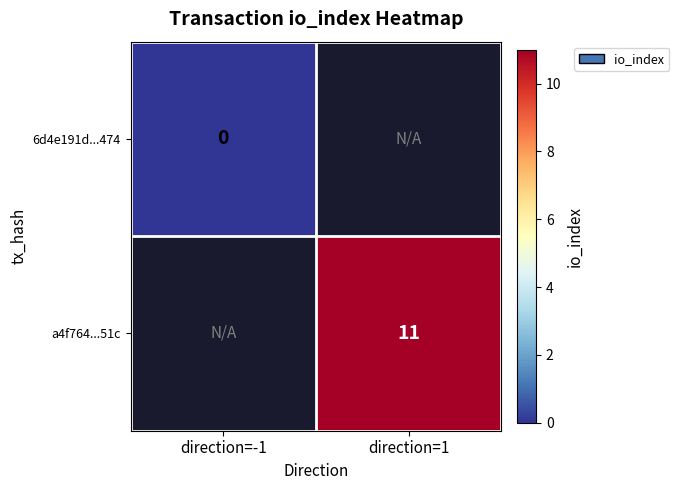

True or false: a4f764...51c has a value of 18 at direction=1.

False